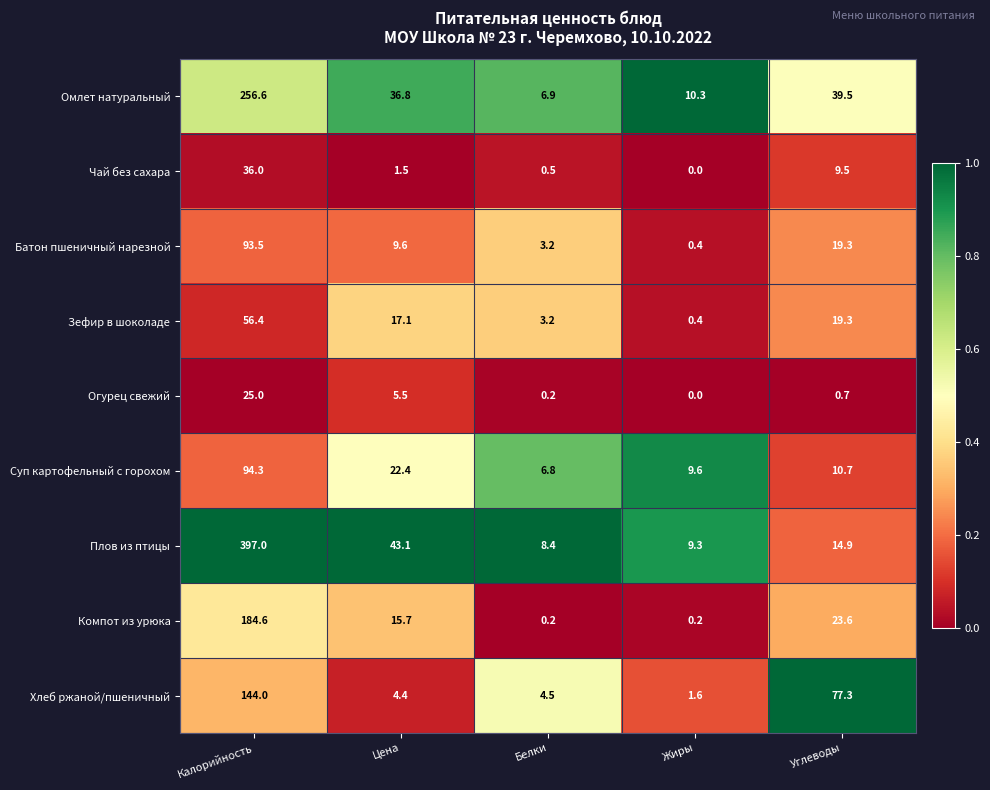

What is the total value across all series at Жиры?

31.8